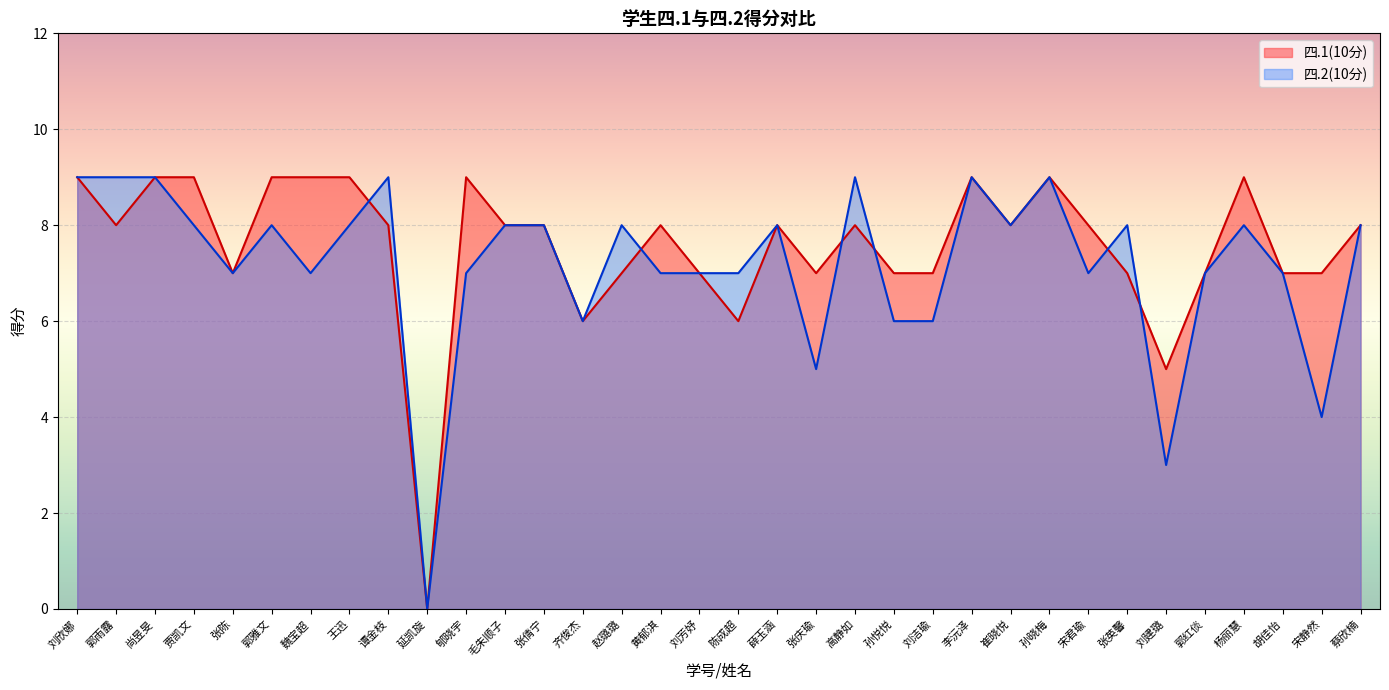

Rank the categories by 四.1(10分) value from lowest to highest.

延凯旋, 刘建璐, 齐俊杰, 陈成超, 张陈, 赵璐璐, 刘芳妤, 张庆瑜, 孙悦悦, 刘洁瑜, 张英馨, 郭红倓, 胡佳怡, 宋静然, 郭雨露, 谭金枝, 毛朱顺子, 张倩宁, 黄郁淇, 薛玉涵, 高静如, 崔晓悦, 宋君瑜, 蔡欣楠, 刘欣娜, 尚昱旻, 贾凯文, 郭雅文, 魏宝超, 王迅, 郇晓宇, 李沅泽, 孙晓梅, 杨丽慧